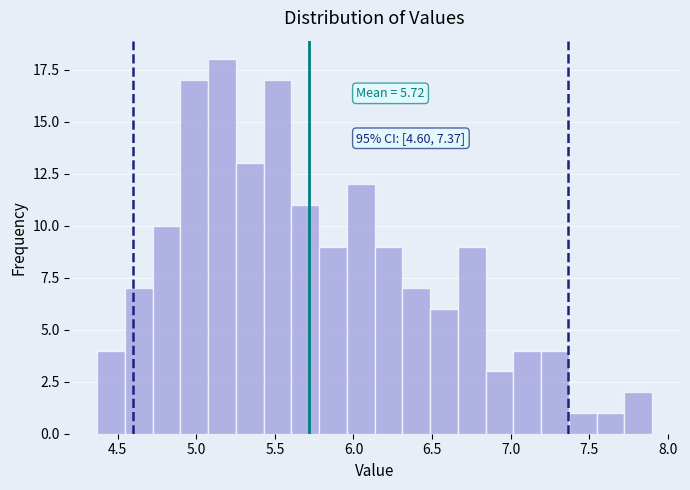

Read against the x-axis, roughly where is the centre of the tallest bar?

5.15